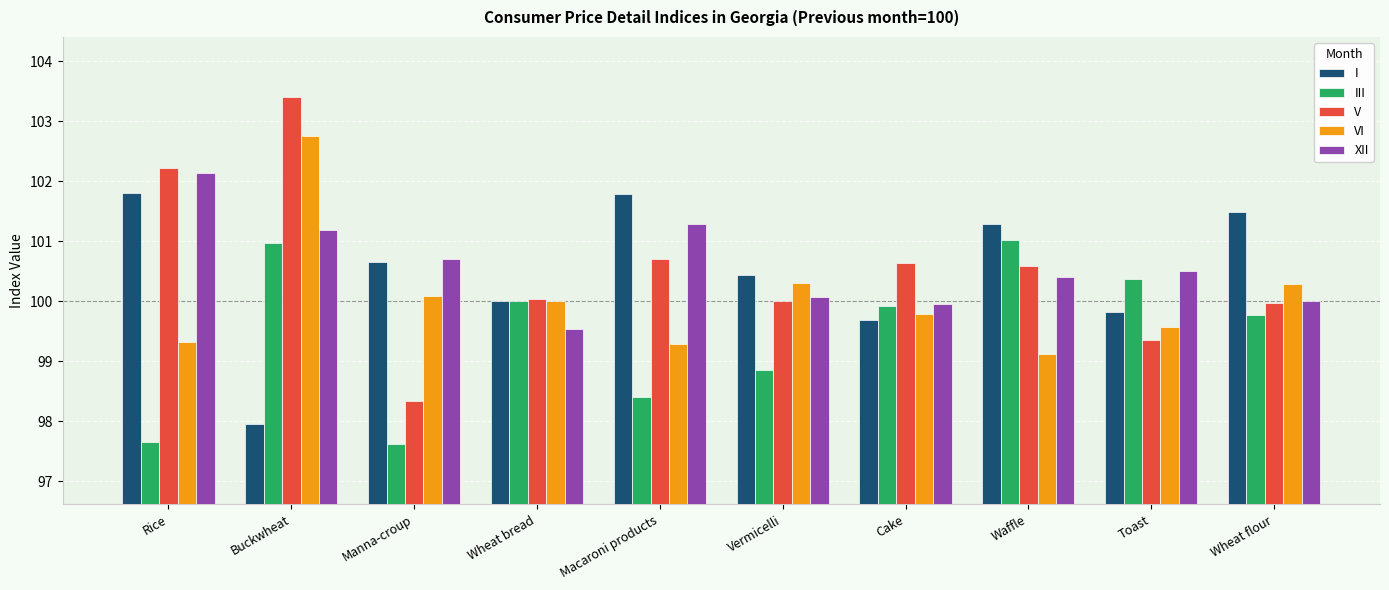

How many groups of bars are there?

10